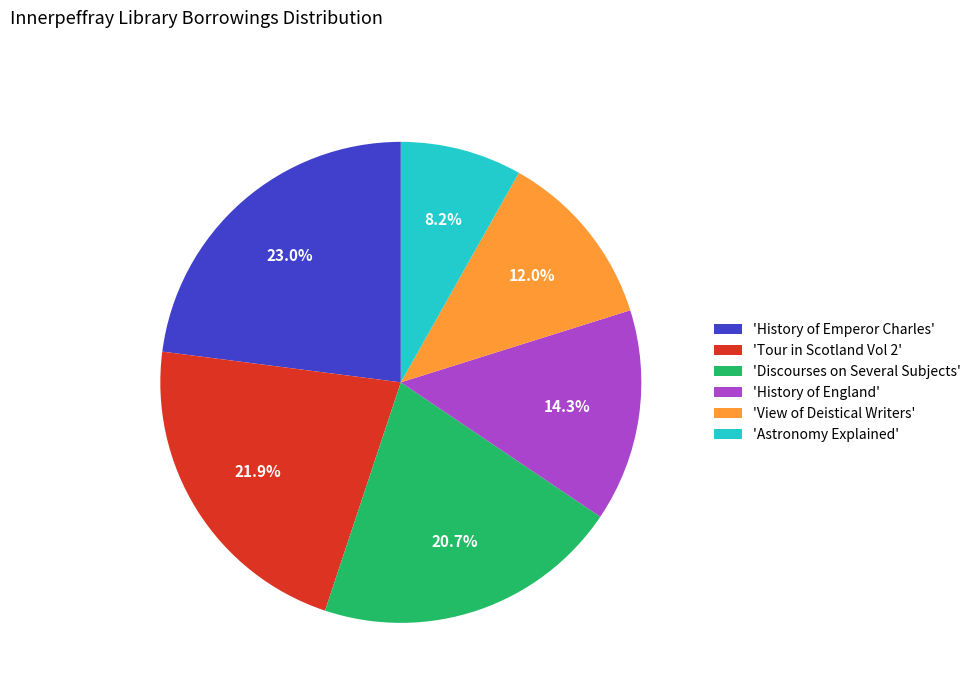

To the nearest percent, what is the average slice percentage?

17%